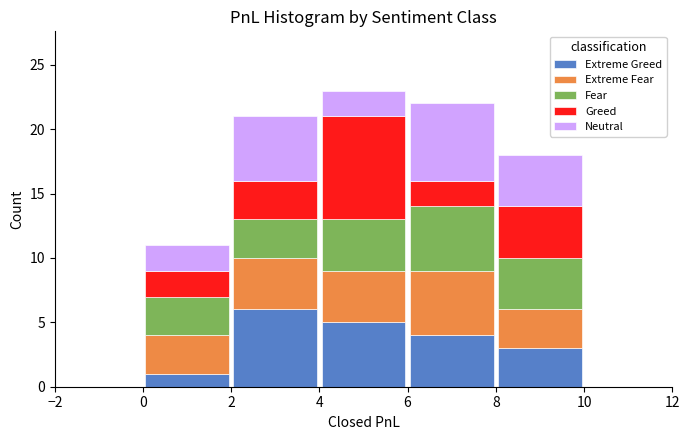

Reading left to right, list every stacked bar in this chart as the range it spans on the x-axis followed by its total height. The values are not printed on the chart, so give them approximately, as read against the axis.

0 to 2: 11
2 to 4: 21
4 to 6: 23
6 to 8: 22
8 to 10: 18